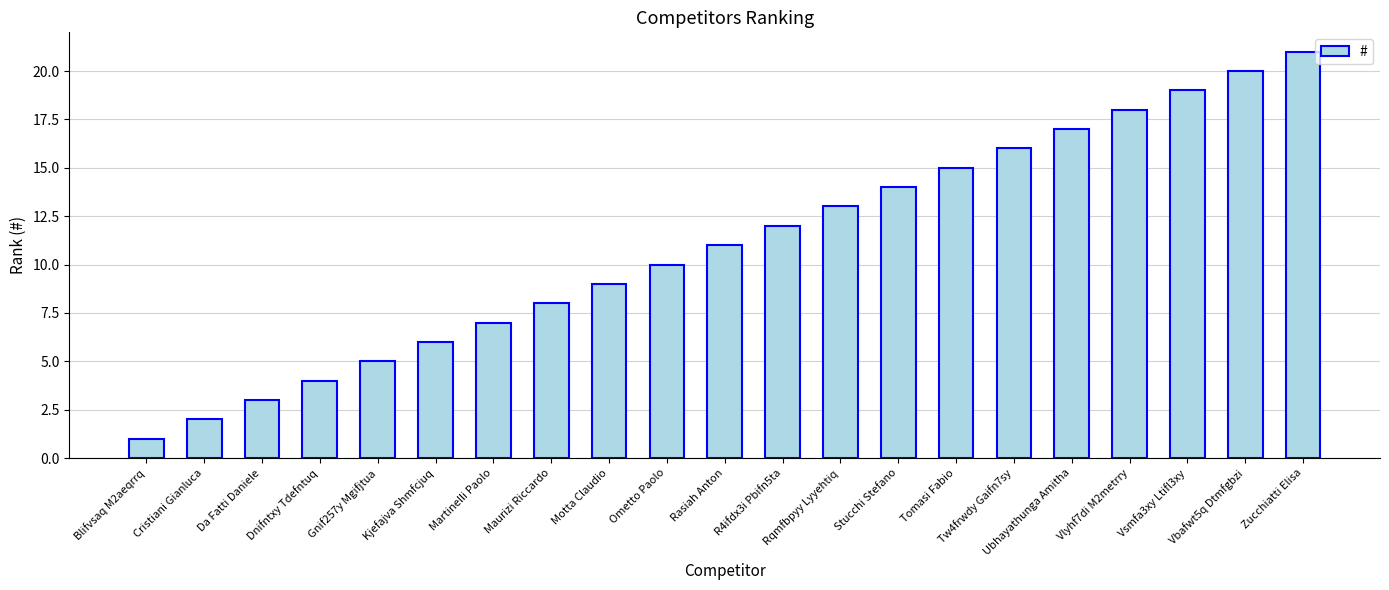

What is the difference between the values at Vbafwt5q Dtmfgbzi and Ubhayathunga Amitha?

3